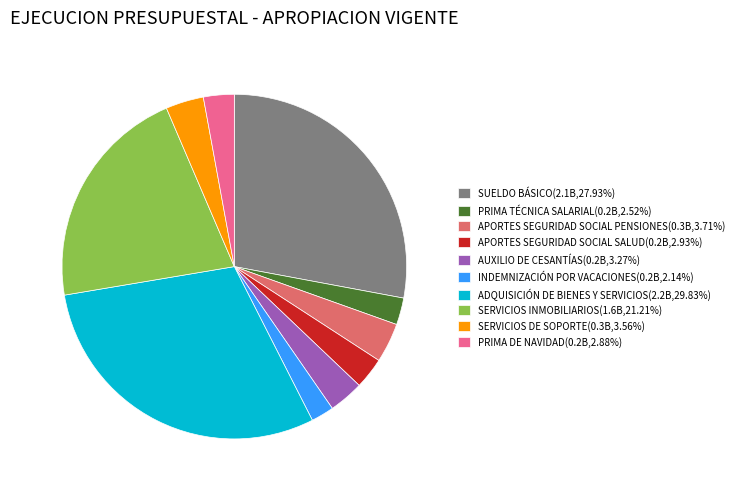

Approximately how many times larger is the value at SERVICIOS INMOBILIARIOS(1.6B,21.21%) compared to INDEMNIZACIÓN POR VACACIONES(0.2B,2.14%)?

9.9